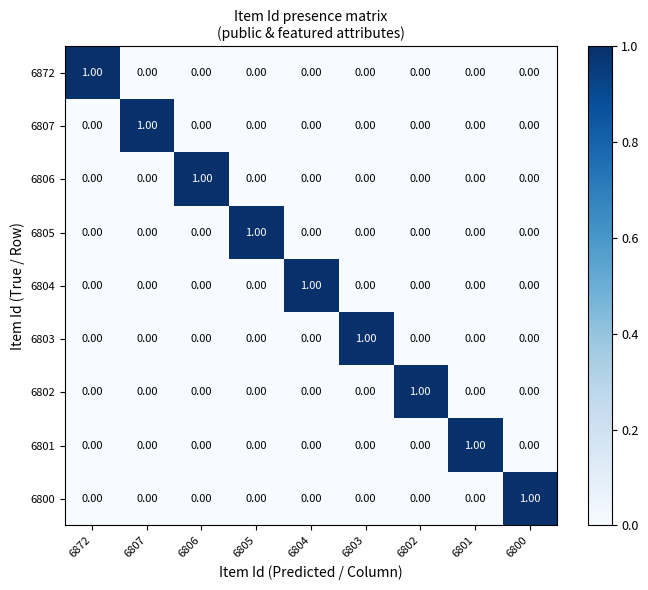

At how many categories does at least one series exceed 0?

9